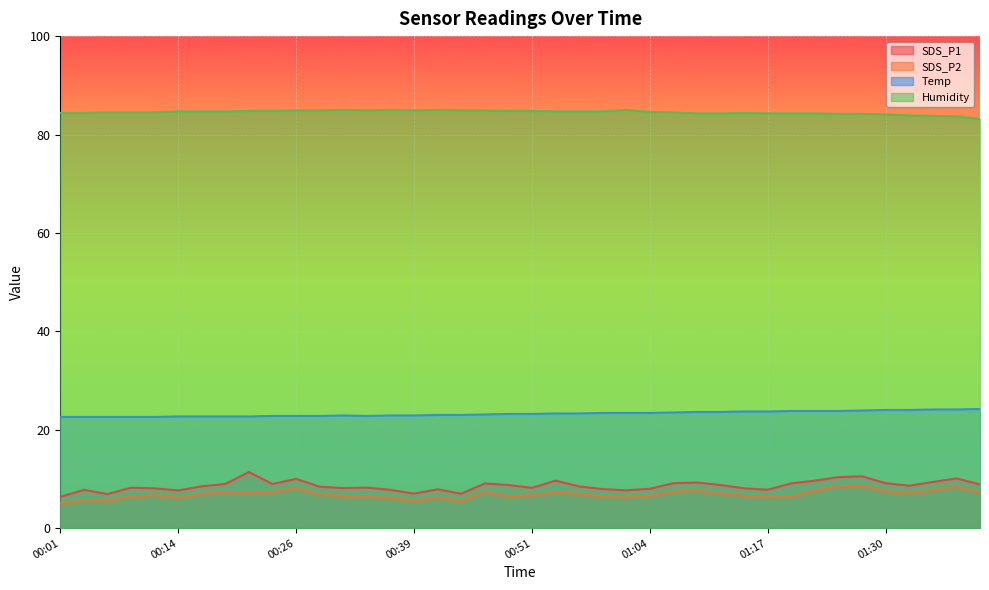

What is the total value across all series at 00:03?

120.4